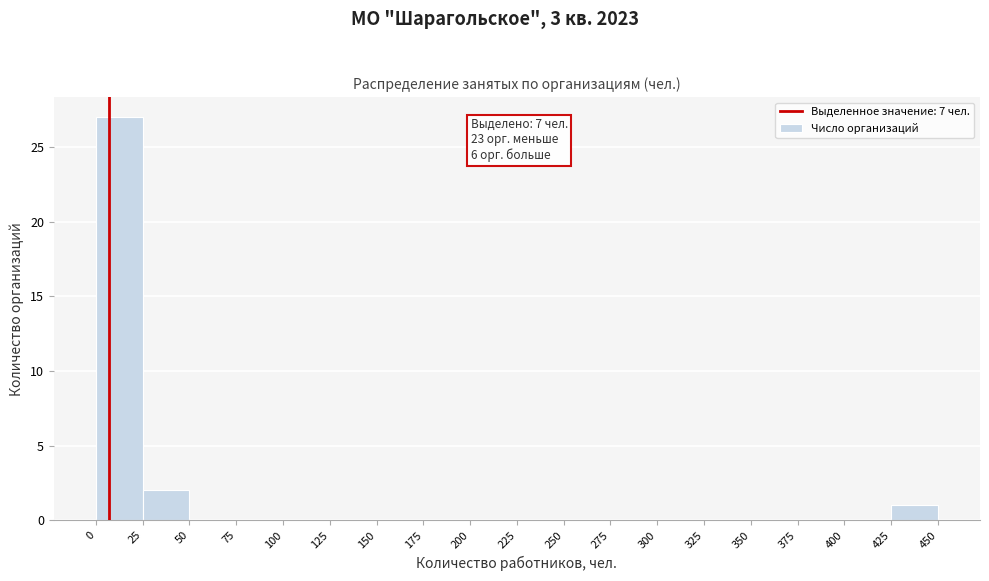

Which range on the x-axis has the tallest bar?

0 to 25